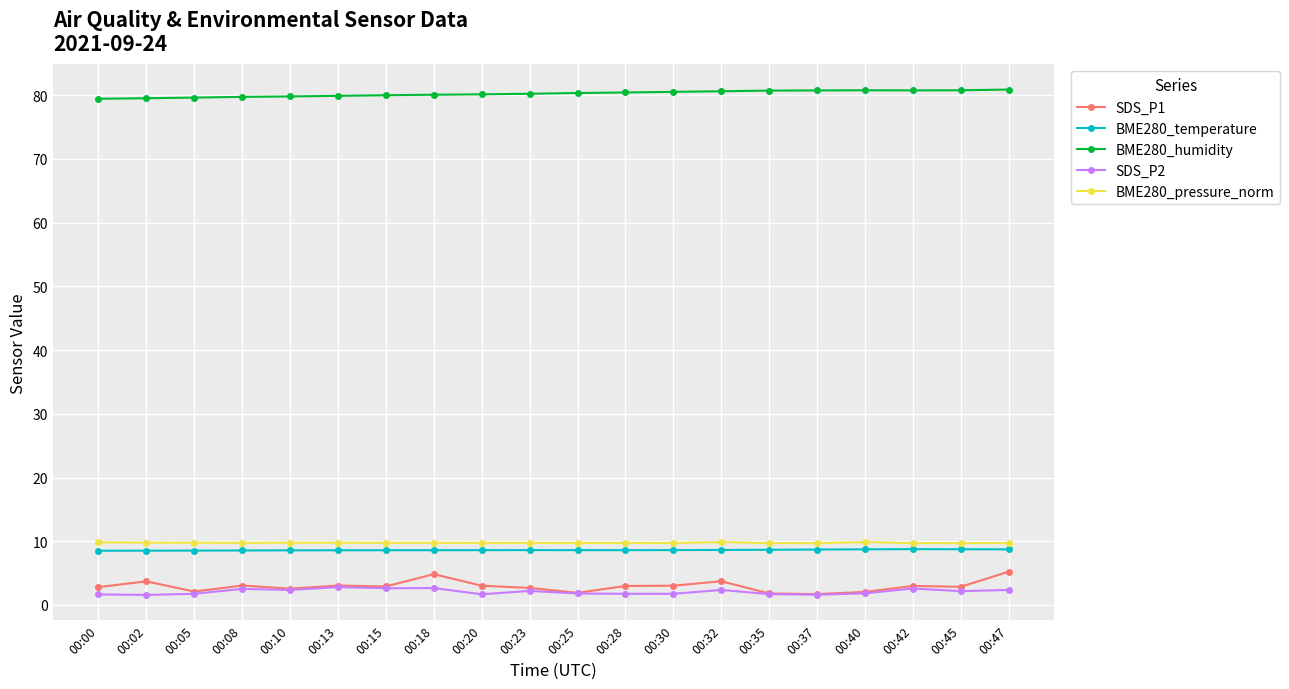

What is the total value across all series at 00:40?

103.3